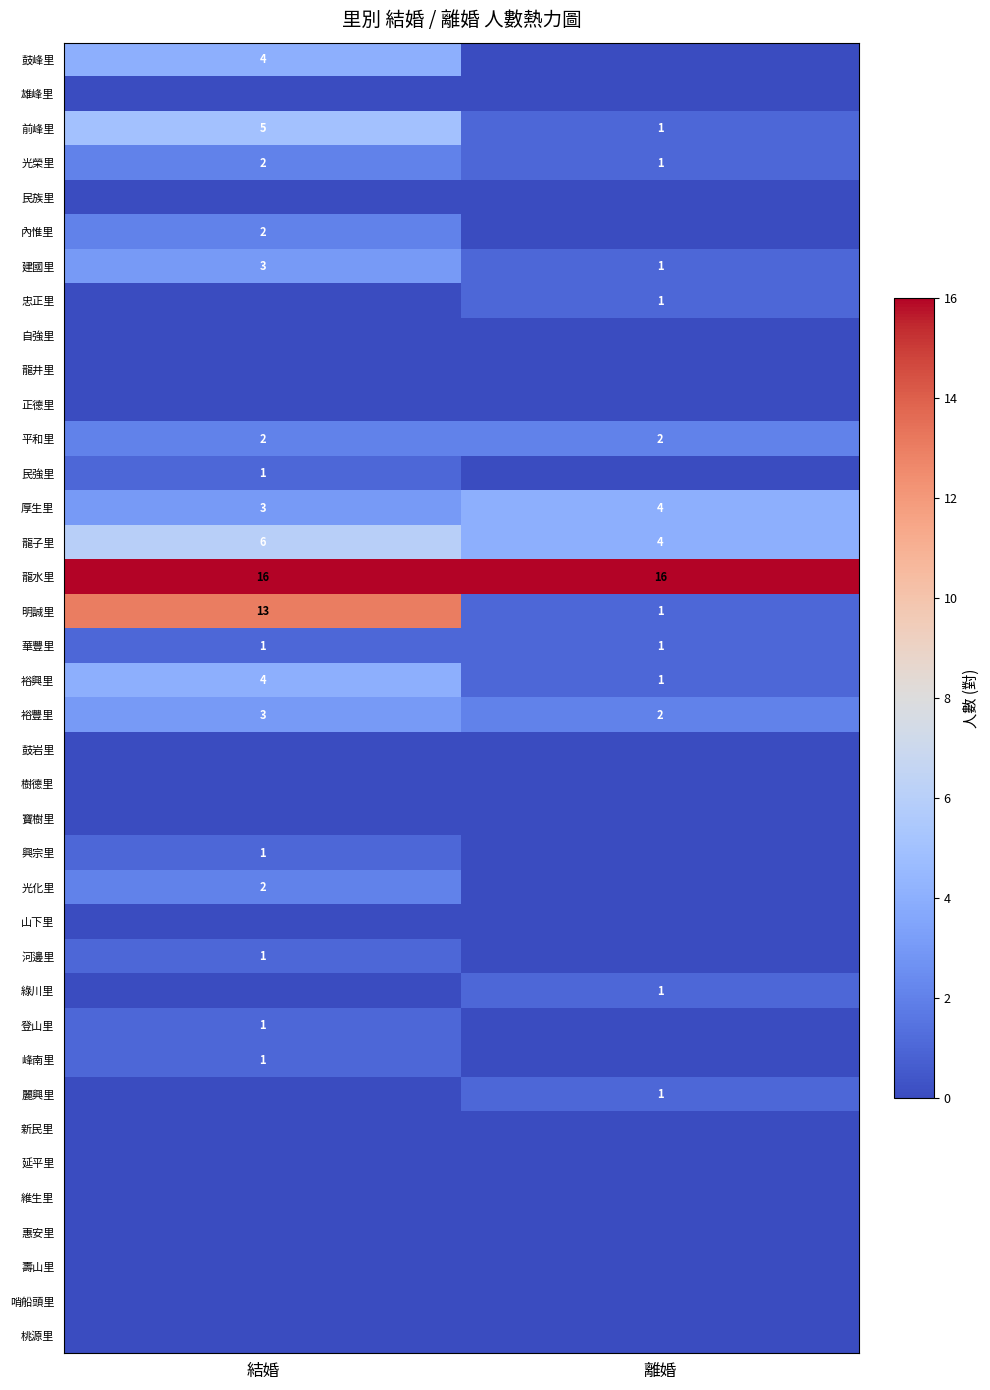

Which has a higher value, 結婚 or 離婚?

結婚